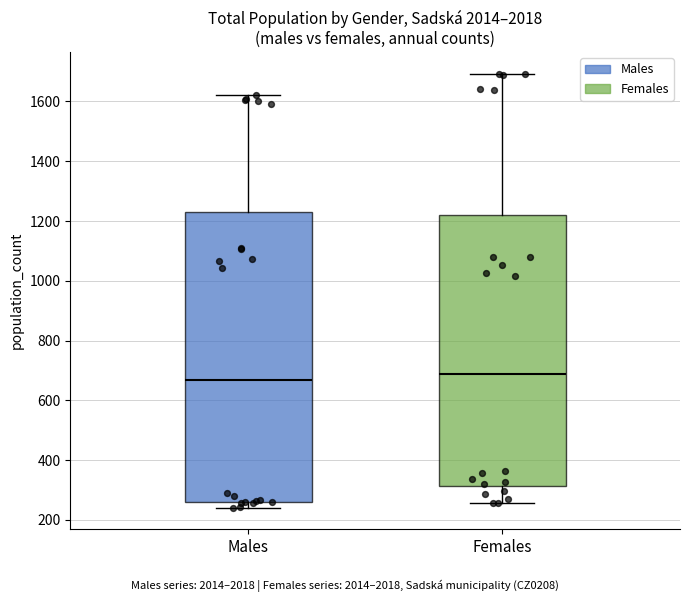

Reading left to right, read every box against the y-axis: the position of its median line, the range the box covers, and the ends of its whiskers. The values are not printed on the chart, so give them approximately, as read against the axis.

Males: median 660, box 260 to 1240, whiskers 240 to 1620
Females: median 680, box 320 to 1220, whiskers 260 to 1700